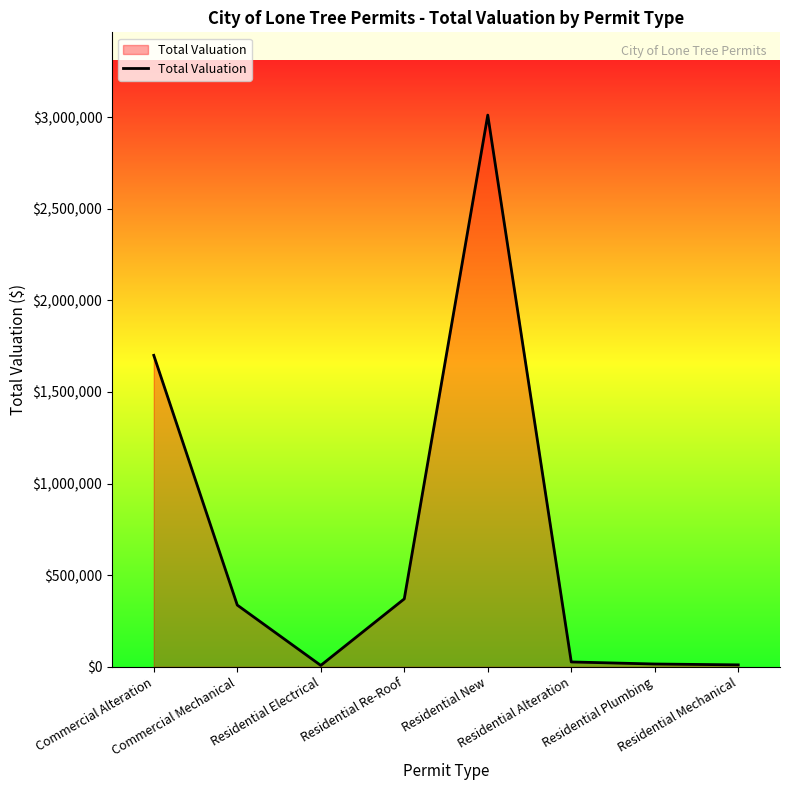

Does the chart display data point markers on the line(s)?

No